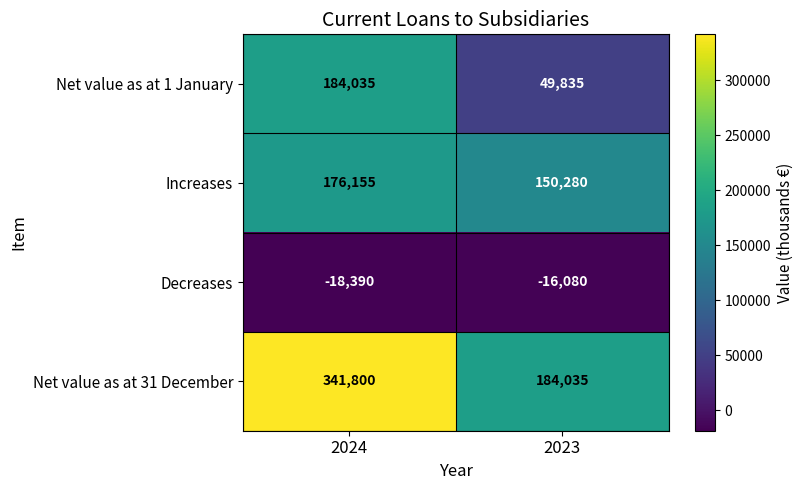

What is the average value of the Decreases series?

-17235